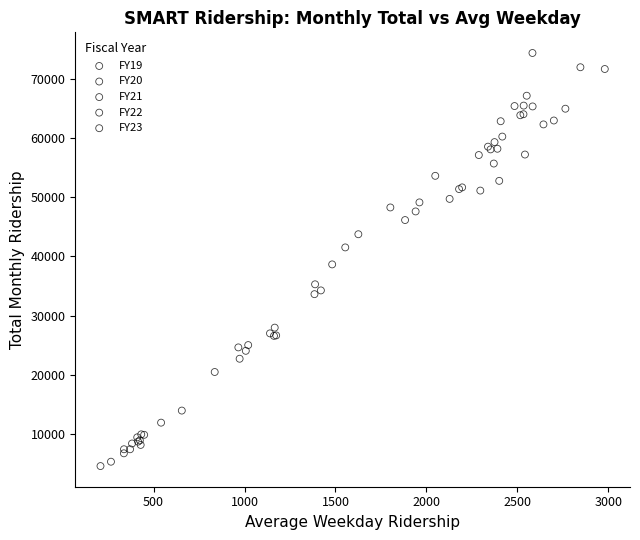

Which series has the largest Y range (max minus min)?

FY20